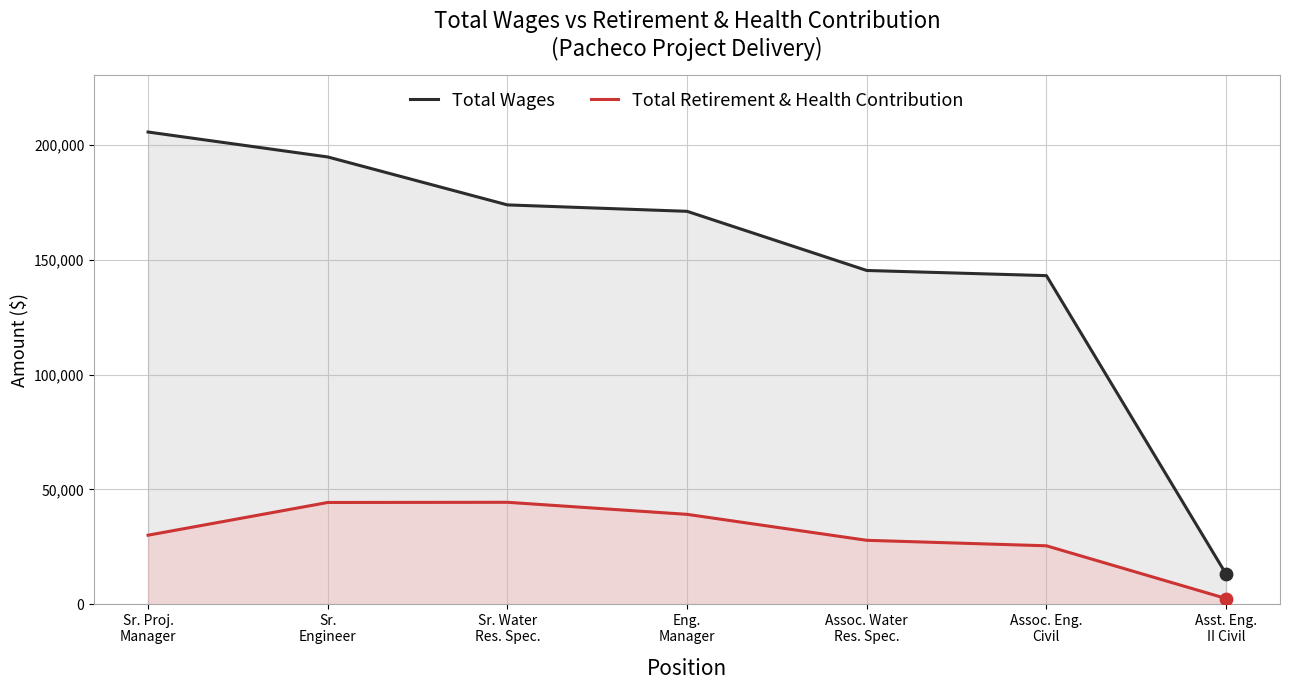

What are all the series names shown in the legend?

Total Wages, Total Retirement & Health Contribution